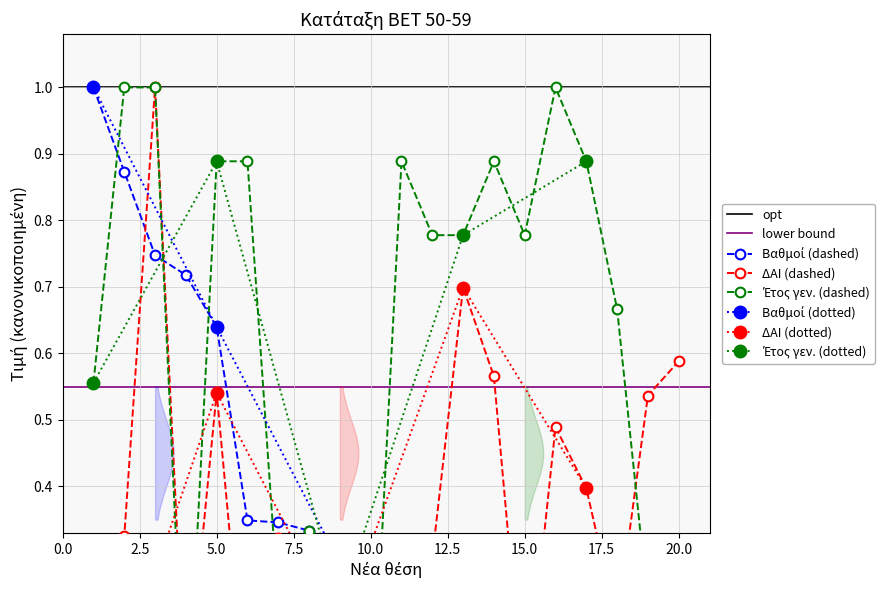

At which category is the sum across all series the highest?

3